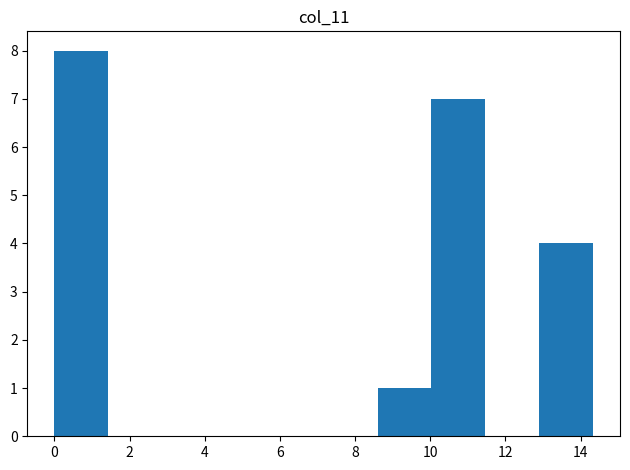

Reading left to right, list every bar in this chart as the range it spans on the x-axis followed by its height. Neither the bar edges nor the heights are printed on the chart, so give them approximately, as read against the axes.

0.0 to 1.4: 8
1.4 to 2.8: 0
2.8 to 4.2: 0
4.2 to 5.8: 0
5.8 to 7.2: 0
7.2 to 8.6: 0
8.6 to 10.0: 1
10.0 to 11.4: 7
11.4 to 12.8: 0
12.8 to 14.4: 4